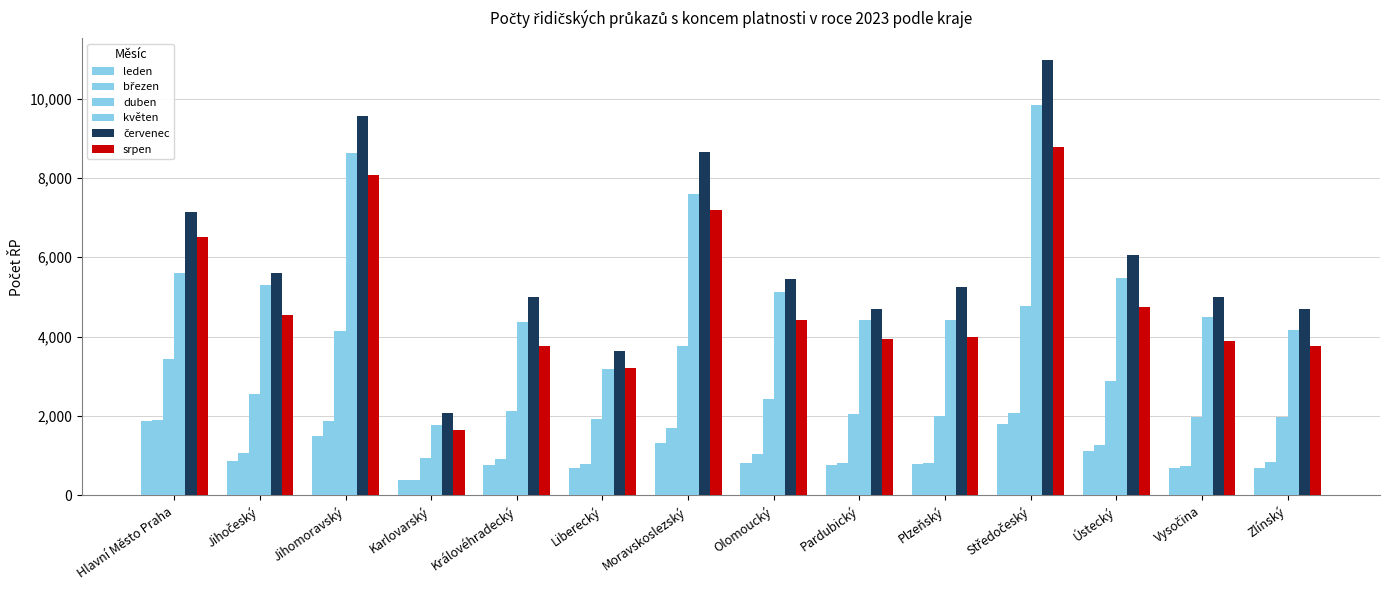

Count the number of data series in this chart.

6